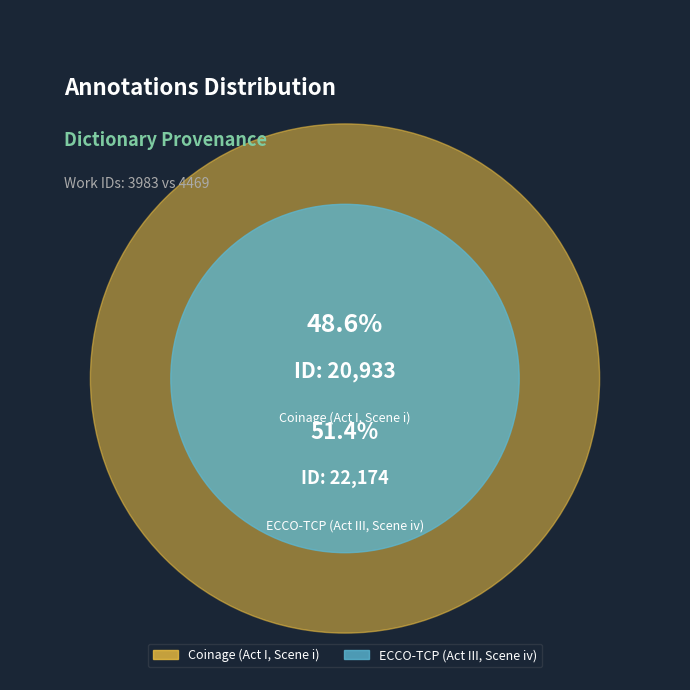

Count the number of slices in the pie.

2